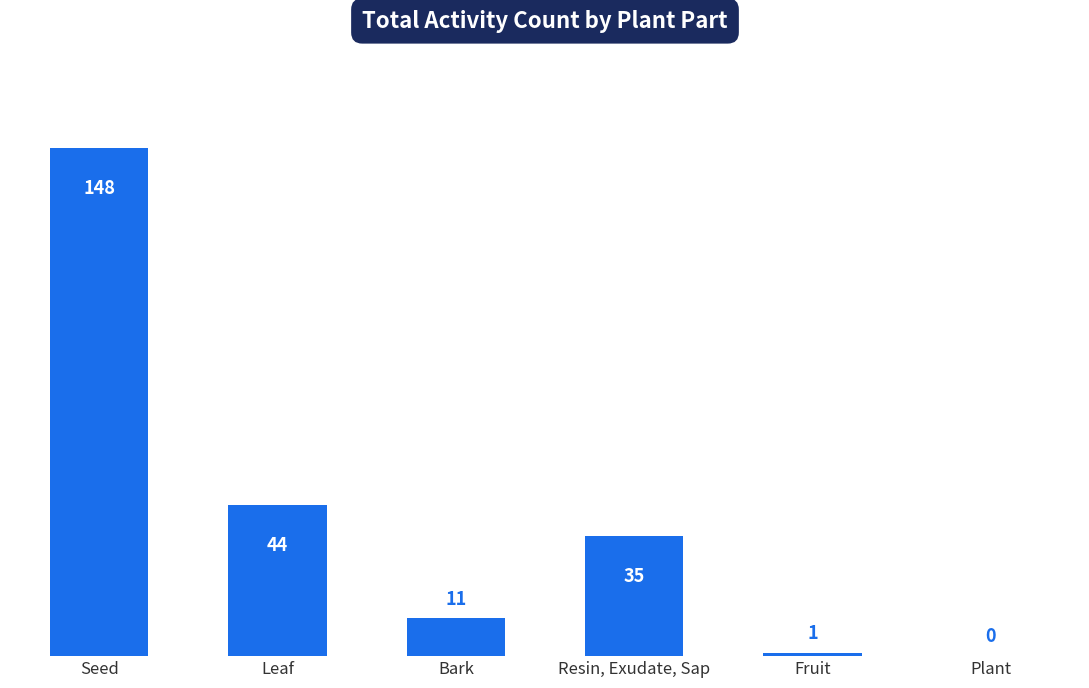

Count the number of data series in this chart.

1